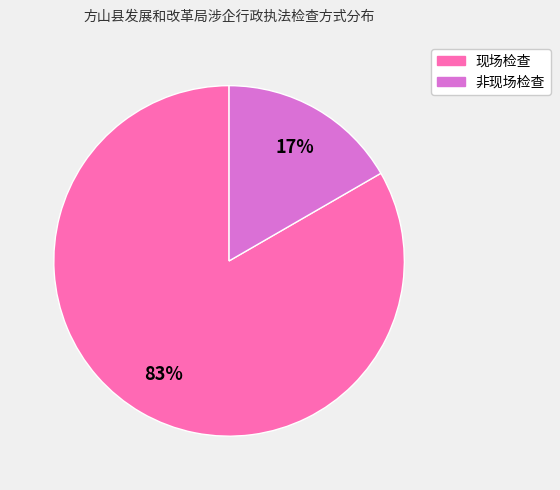

To the nearest percent, what percentage of the pie is 非现场检查?

17%